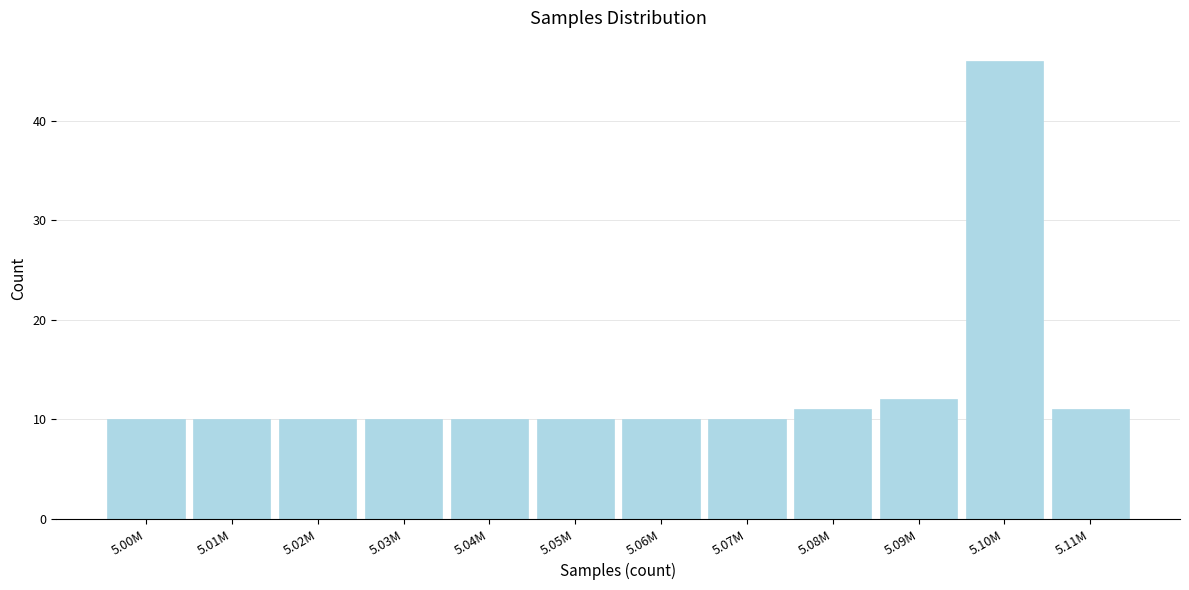

Reading left to right, what are all the values shown in this chart?

10	10	10	10	10	10	10	10	11	12	46	11